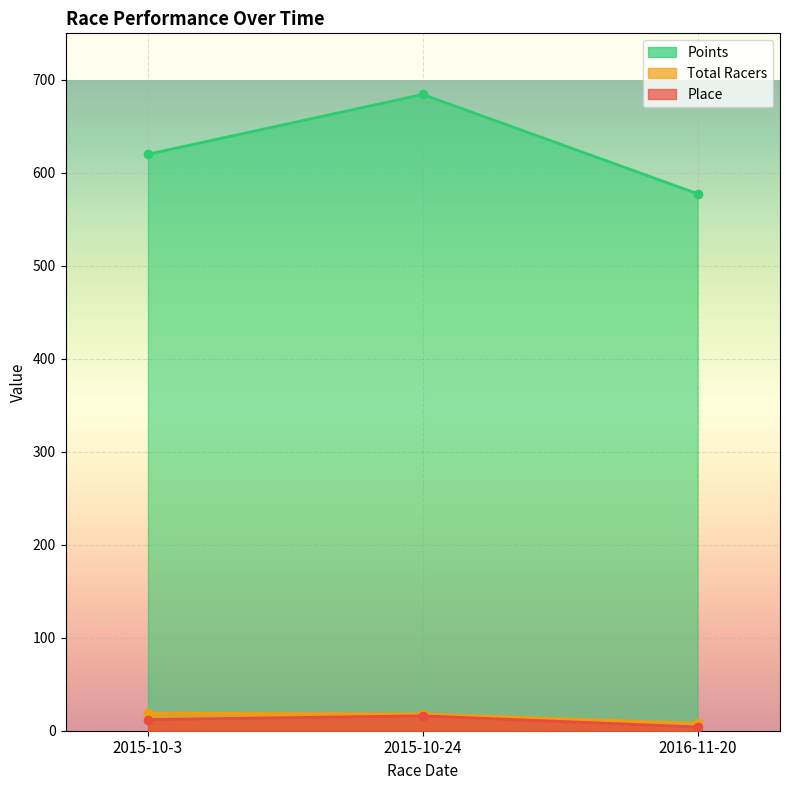

At which label is Place closest to 10?

2015-10-3